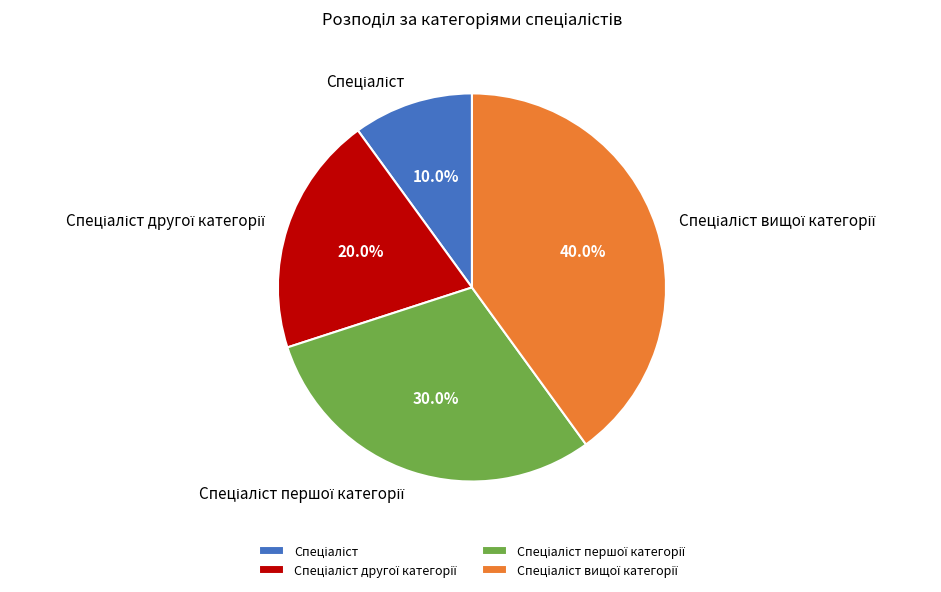

How many slices are in this pie chart?

4